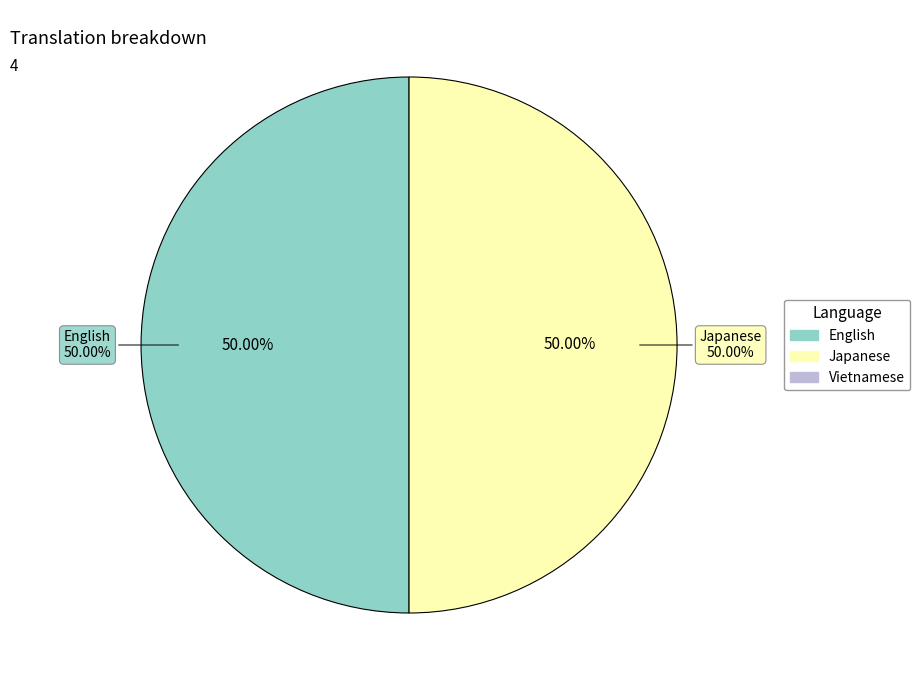

Rank the categories by value from lowest to highest.

Vietnamese, English, Japanese